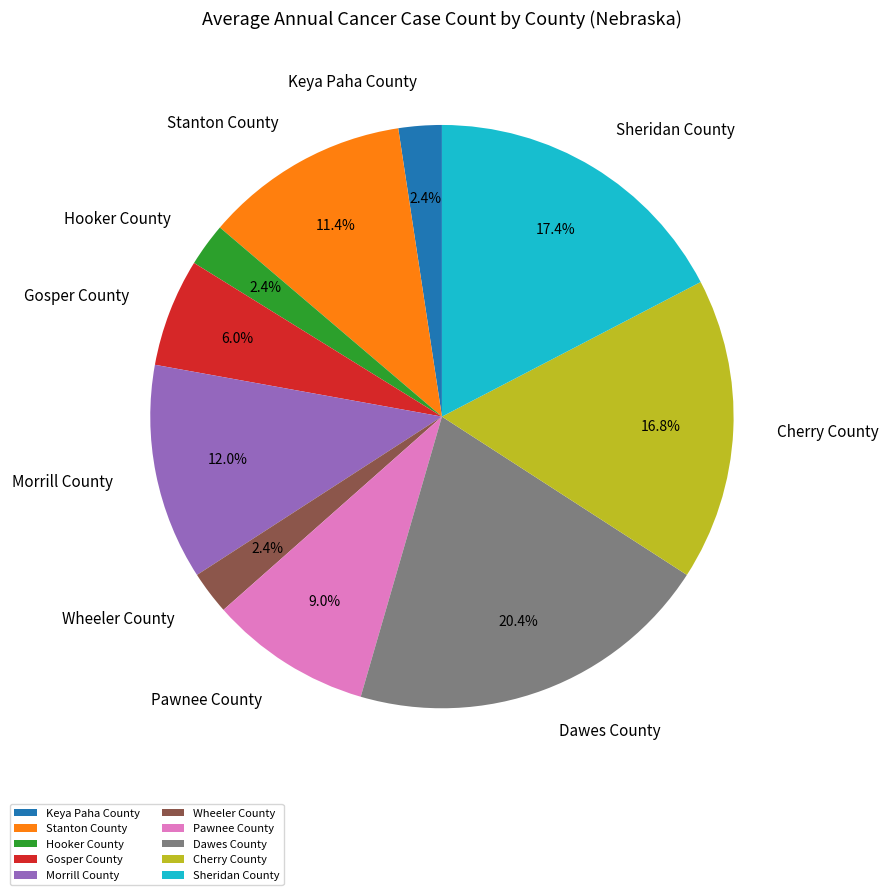

What percentage is NOT represented by Wheeler County?

97.6%